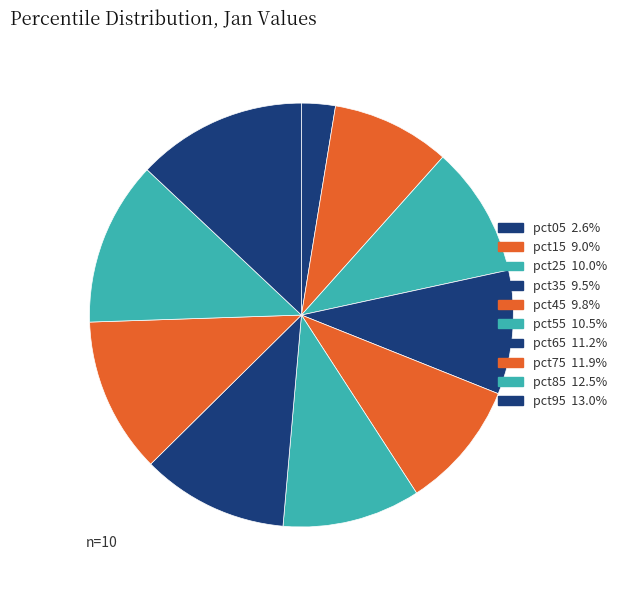

Does any single category account for the majority?

No